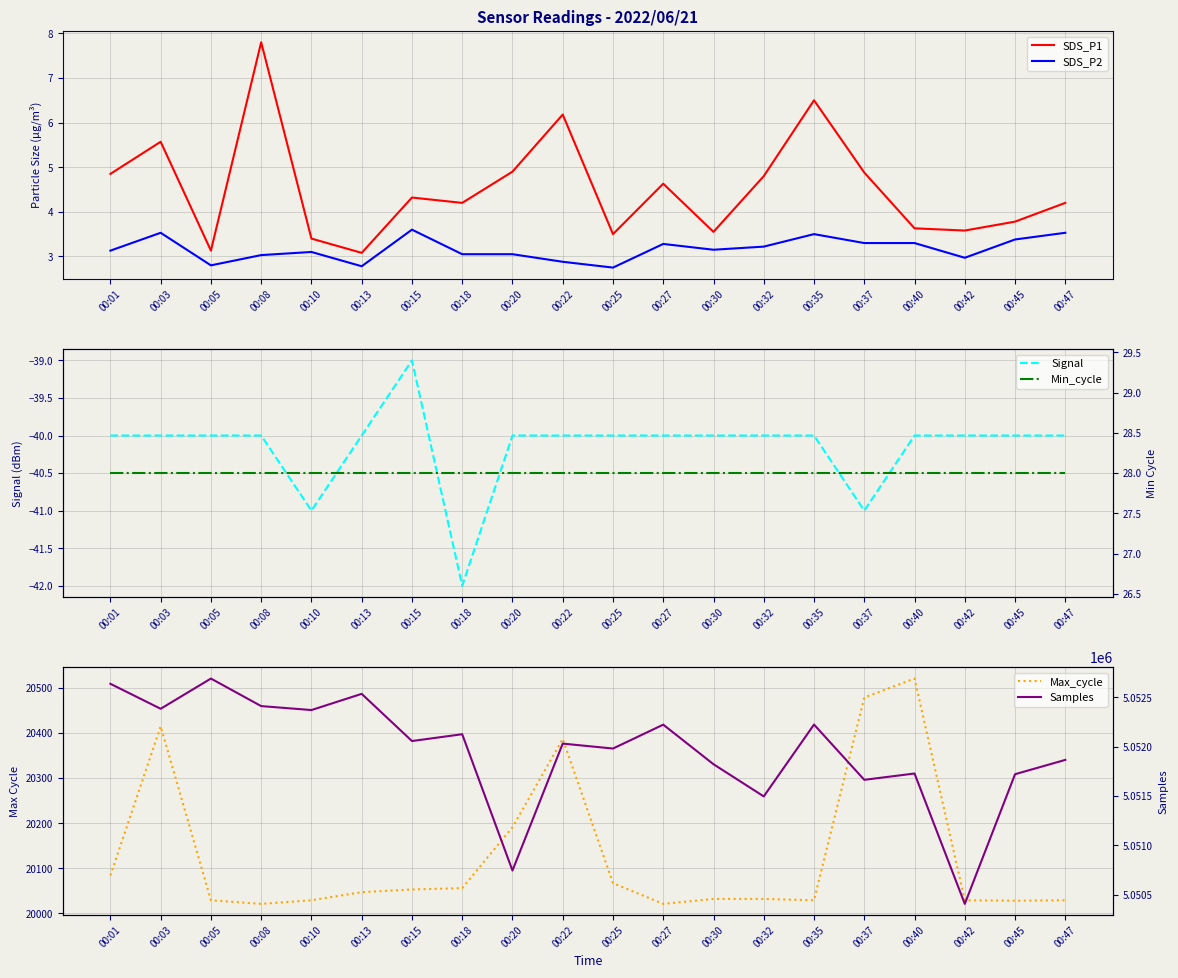

True or false: Signal has a value of -55.5 at 00:25.

False